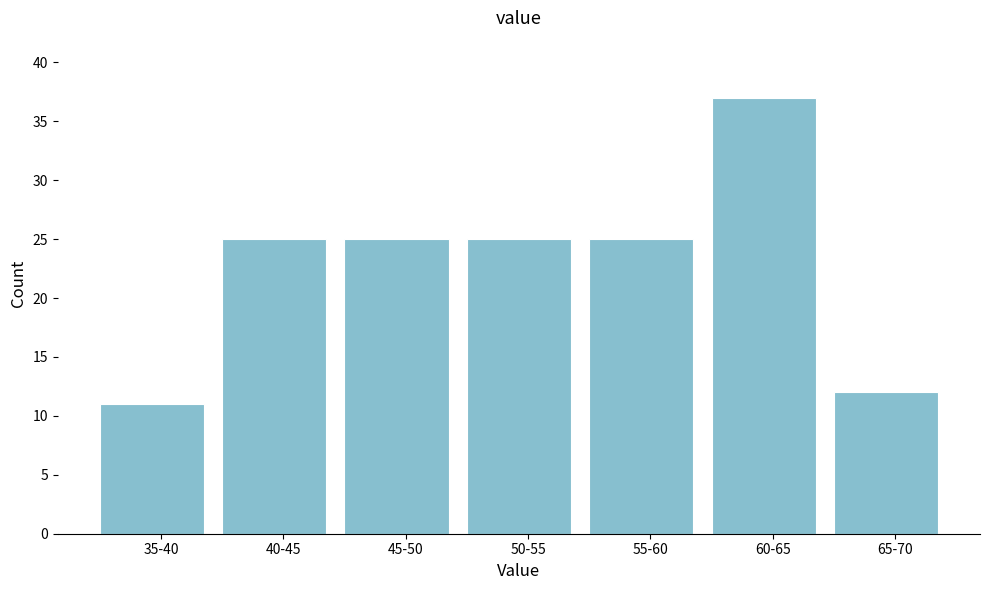

Reading left to right, what are all the values shown in this chart?

35-40=11	40-45=25	45-50=25	50-55=25	55-60=25	60-65=37	65-70=12